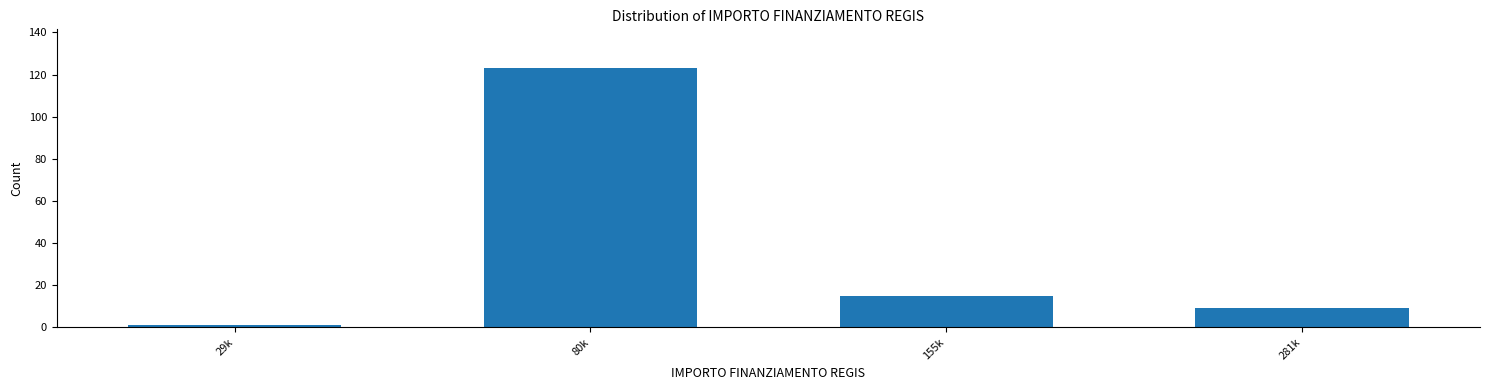

Reading left to right, extract all data points from this chart.

1	123	15	9